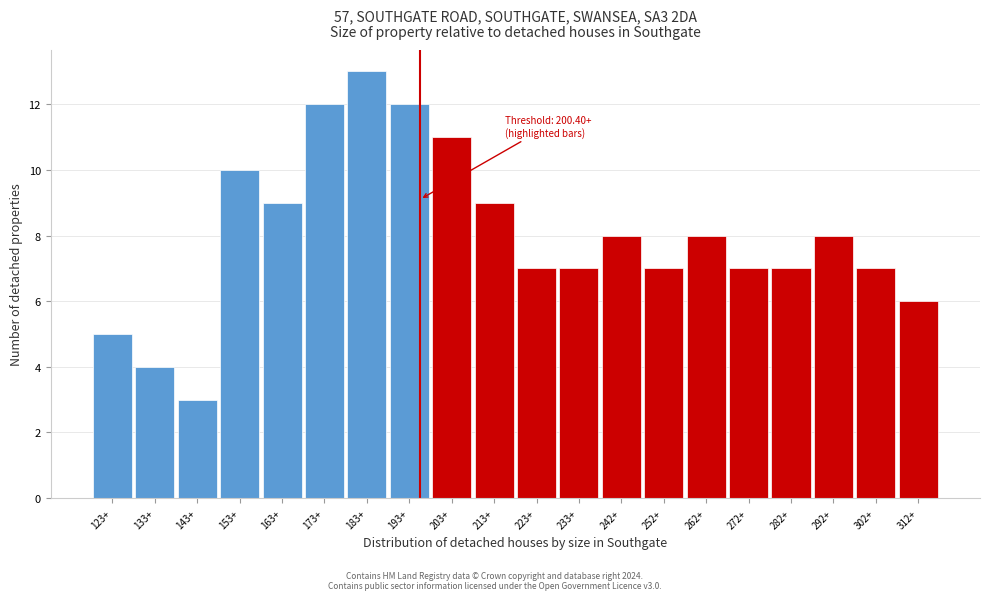

Reading left to right, extract all data points from this chart.

5	4	3	10	9	12	13	12	11	9	7	7	8	7	8	7	7	8	7	6